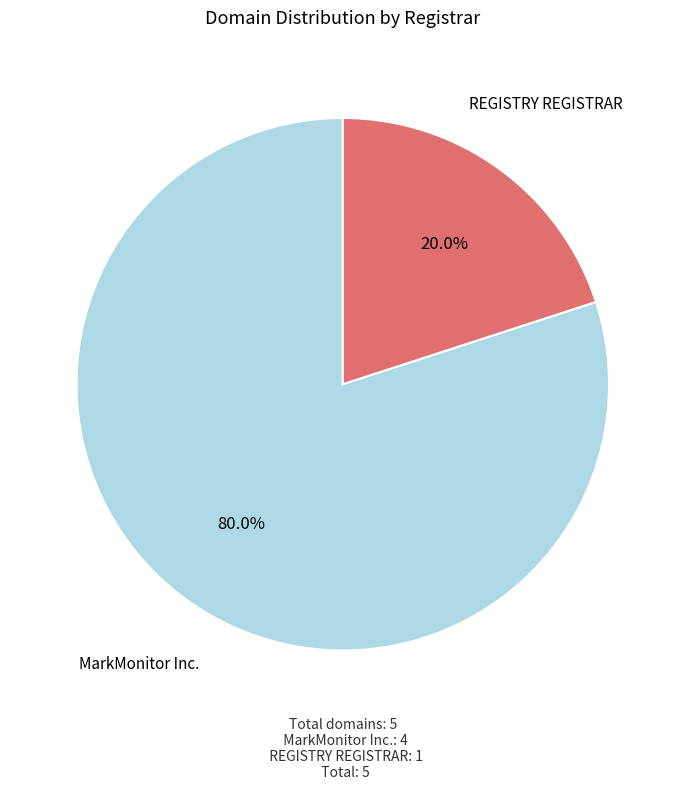

What portion of the pie excludes MarkMonitor Inc.?

20.0%